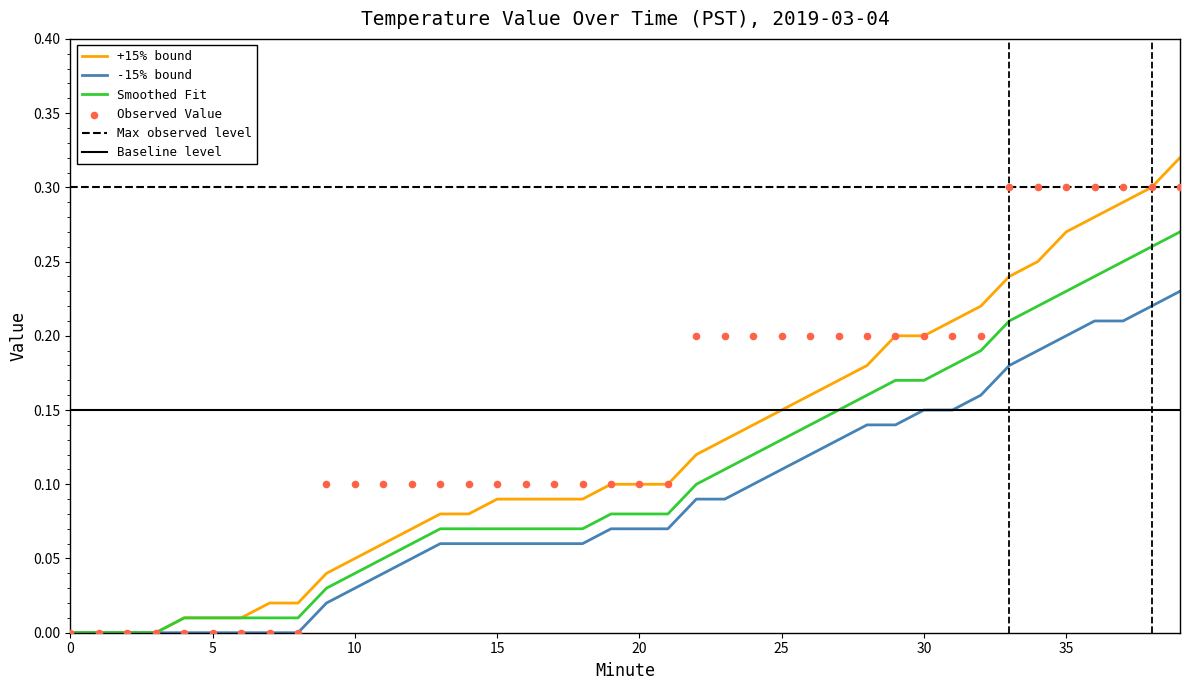

Which series reaches the maximum Y coordinate?

Upper bound (+15%)